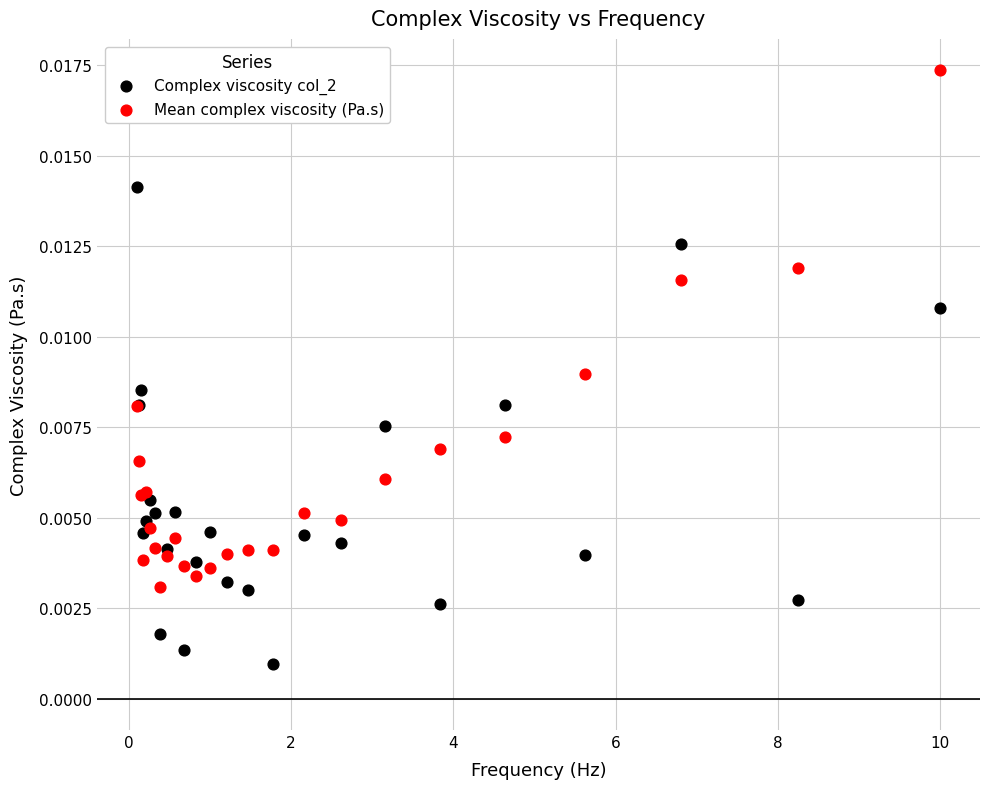

Which series contains the lowest Y value?

Complex viscosity col_2